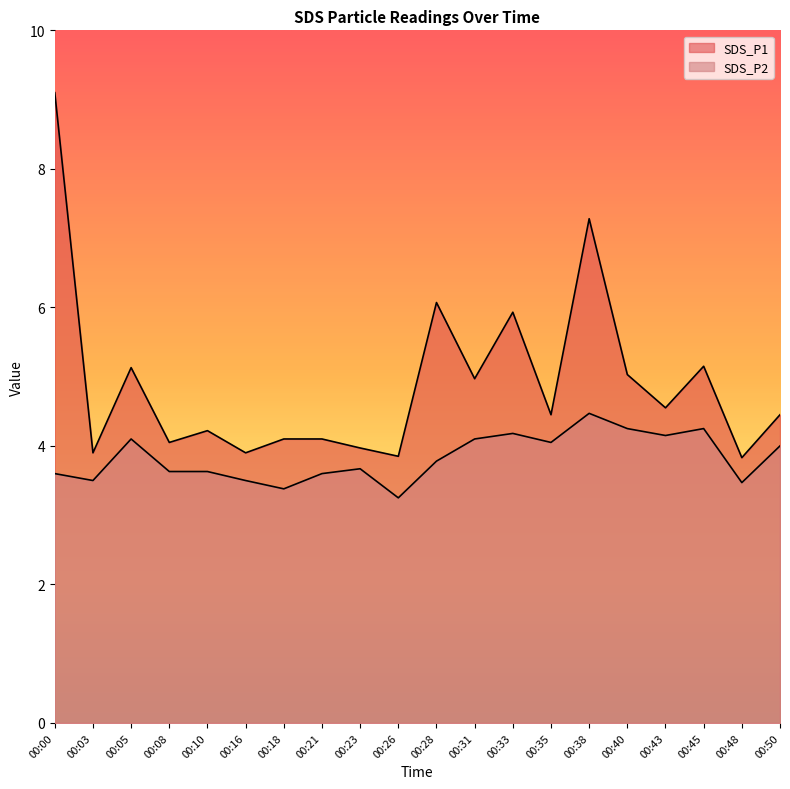

At which category does SDS_P2 reach its first local valley?

00:03